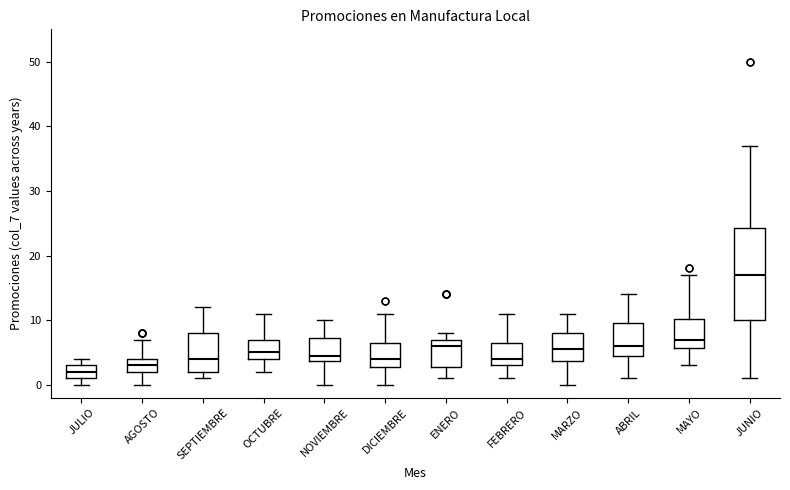

Reading left to right, transcribe this box plot: for each box, give where its median line is, the range the box spans, and where its two whiskers end, as read against the y-axis. The values are not printed on the chart, so give them approximately, as read against the axis.

JULIO: median 2, box 1 to 3, whiskers 0 to 4
AGOSTO: median 3, box 2 to 4, whiskers 0 to 7
SEPTIEMBRE: median 4, box 2 to 8, whiskers 1 to 12
OCTUBRE: median 5, box 4 to 7, whiskers 2 to 11
NOVIEMBRE: median 5, box 4 to 7, whiskers 0 to 10
DICIEMBRE: median 4, box 3 to 7, whiskers 0 to 11
ENERO: median 6, box 3 to 7, whiskers 1 to 8
FEBRERO: median 4, box 3 to 7, whiskers 1 to 11
MARZO: median 6, box 4 to 8, whiskers 0 to 11
ABRIL: median 6, box 5 to 10, whiskers 1 to 14
MAYO: median 7, box 6 to 10, whiskers 3 to 17
JUNIO: median 17, box 10 to 24, whiskers 1 to 37